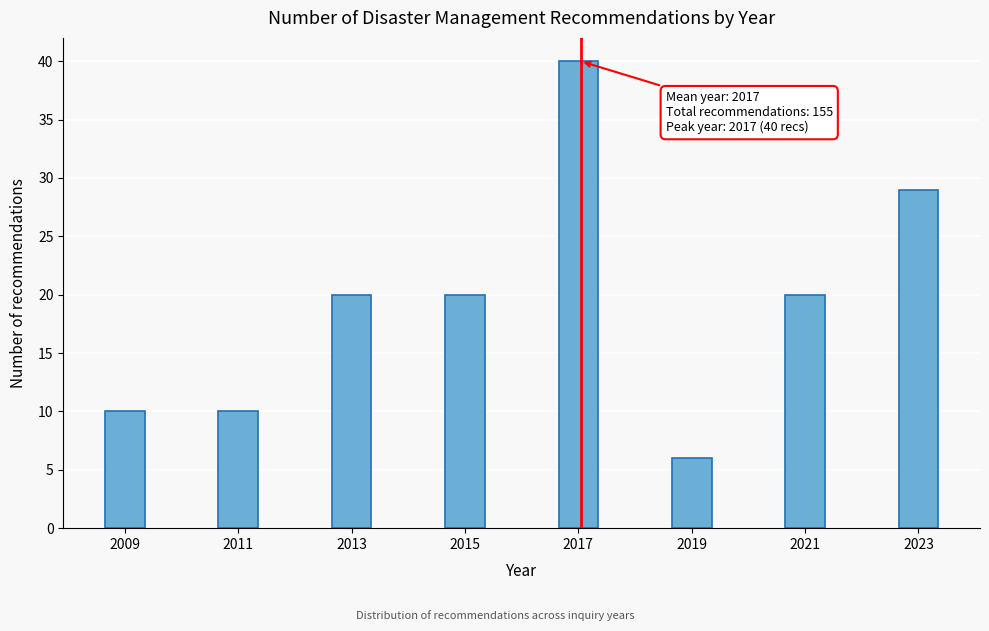

Reading left to right, what are all the values shown in this chart?

2009=10	2011=10	2013=20	2015=20	2017=40	2019=6	2021=20	2023=29